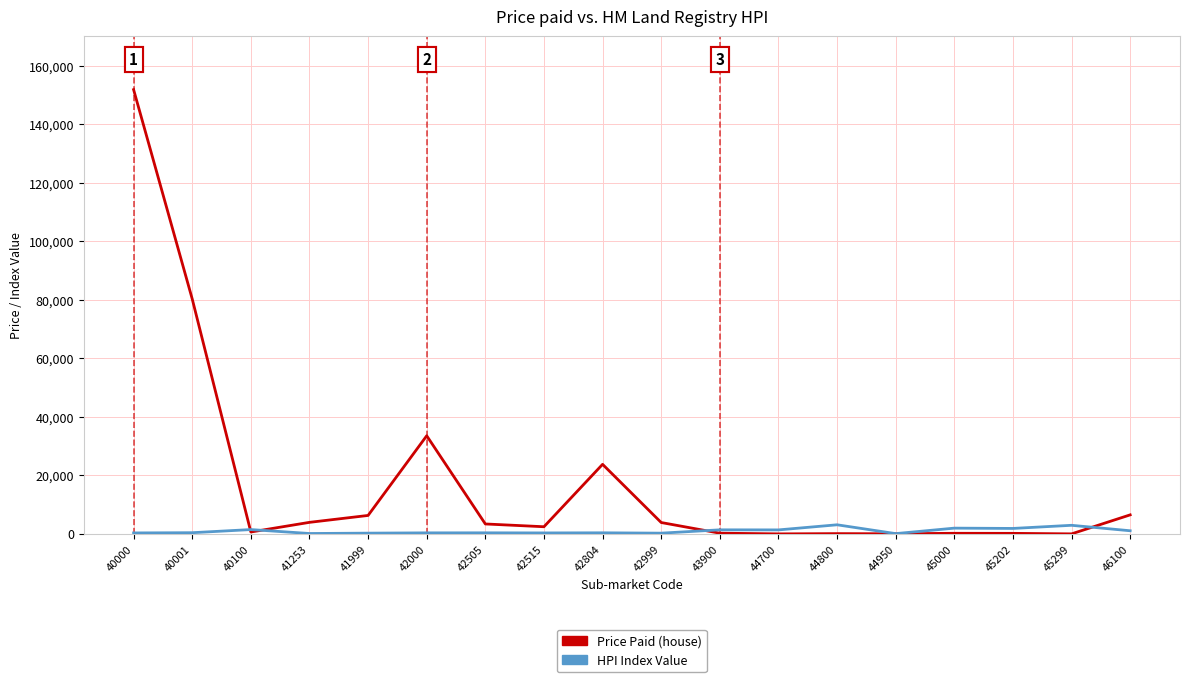

What is the total value across all series at 45202?

2080